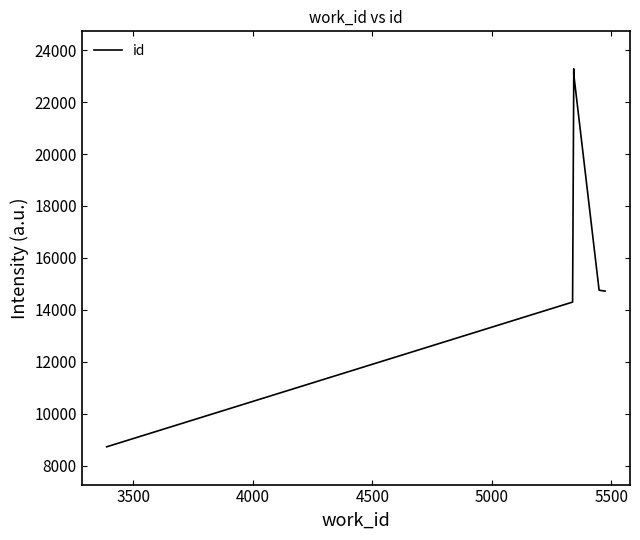

What is the difference between the maximum and second lowest values?

8968.4